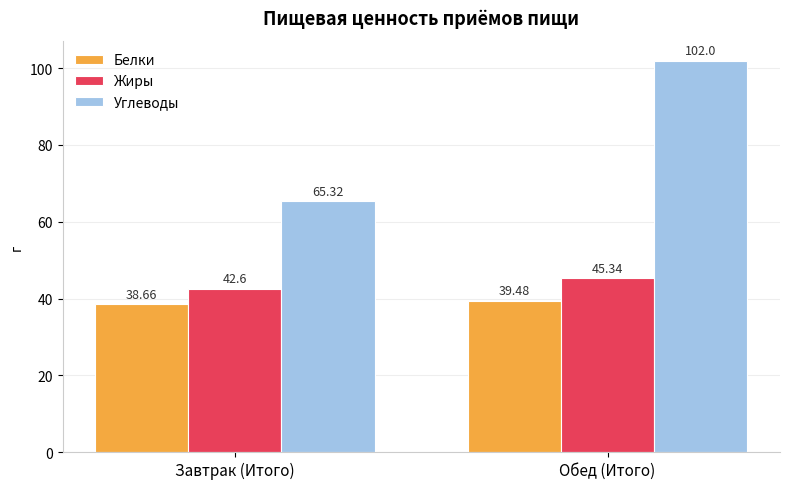

Reading right to left, list all the values displayed in this chart.

Белки: 39.5	38.7
Жиры: 45.3	42.6
Углеводы: 102.0	65.3